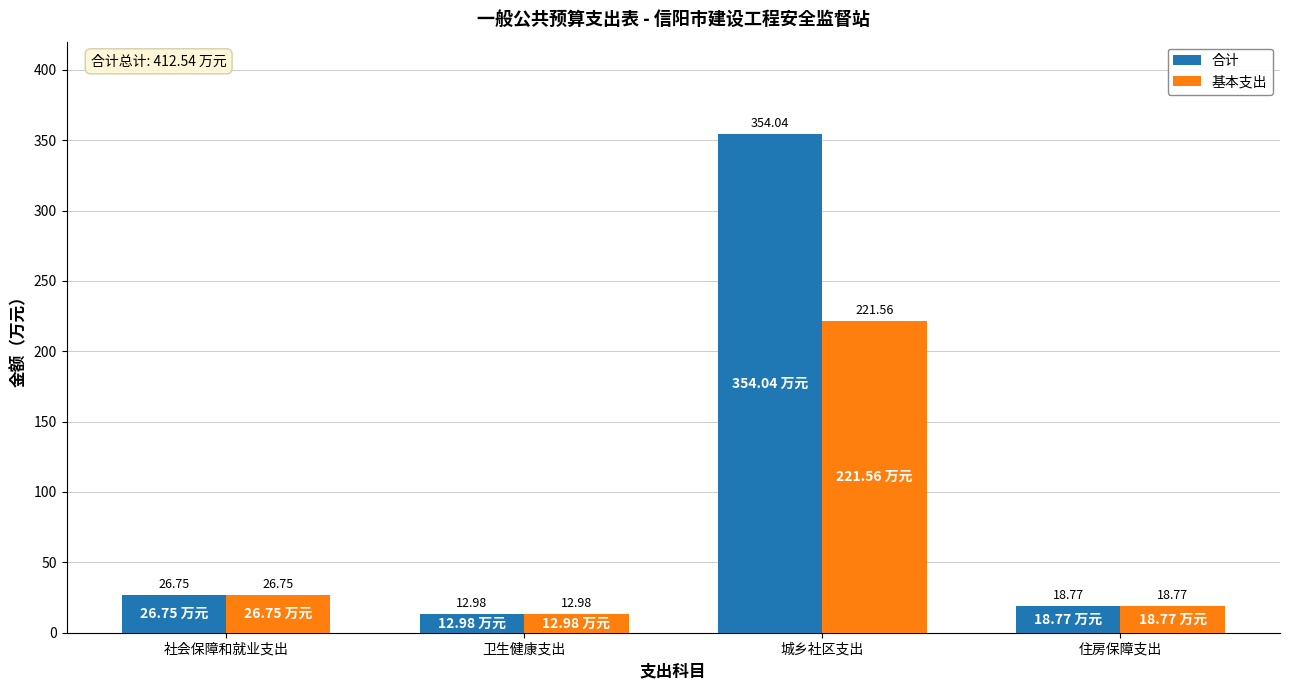

What is the lowest value of the 基本支出 series?

13.0